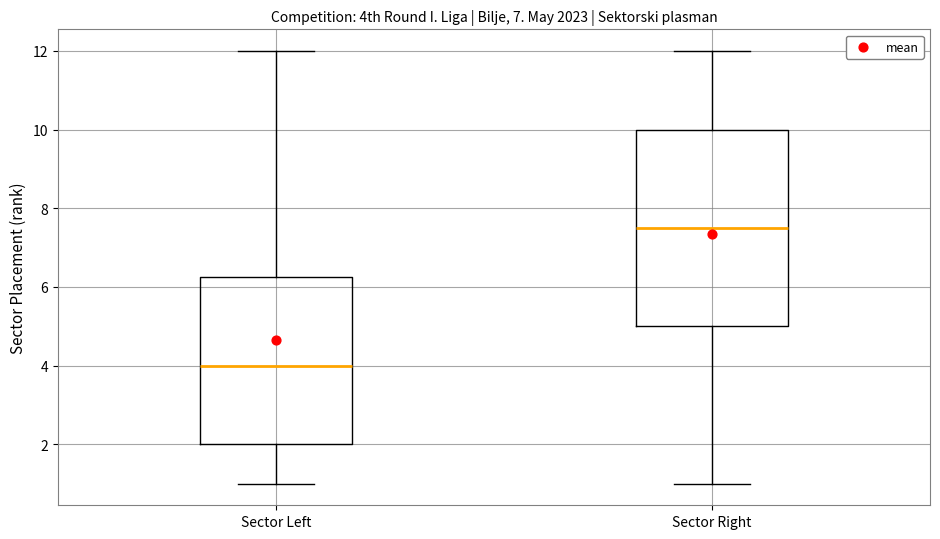

Reading left to right, transcribe this box plot: for each box, give where its median line is, the range the box spans, and where its two whiskers end, as read against the y-axis. The values are not printed on the chart, so give them approximately, as read against the axis.

Sector Left: median 4.0, box 2.0 to 6.2, whiskers 1.0 to 12.0
Sector Right: median 7.6, box 5.0 to 10.0, whiskers 1.0 to 12.0